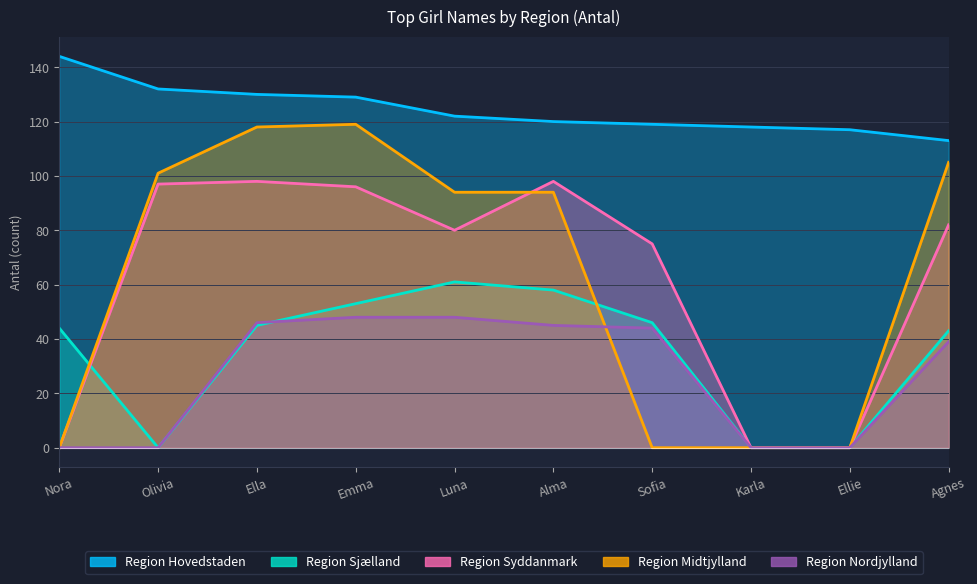

True or false: Region Nordjylland and Region Midtjylland cross at least once.

True